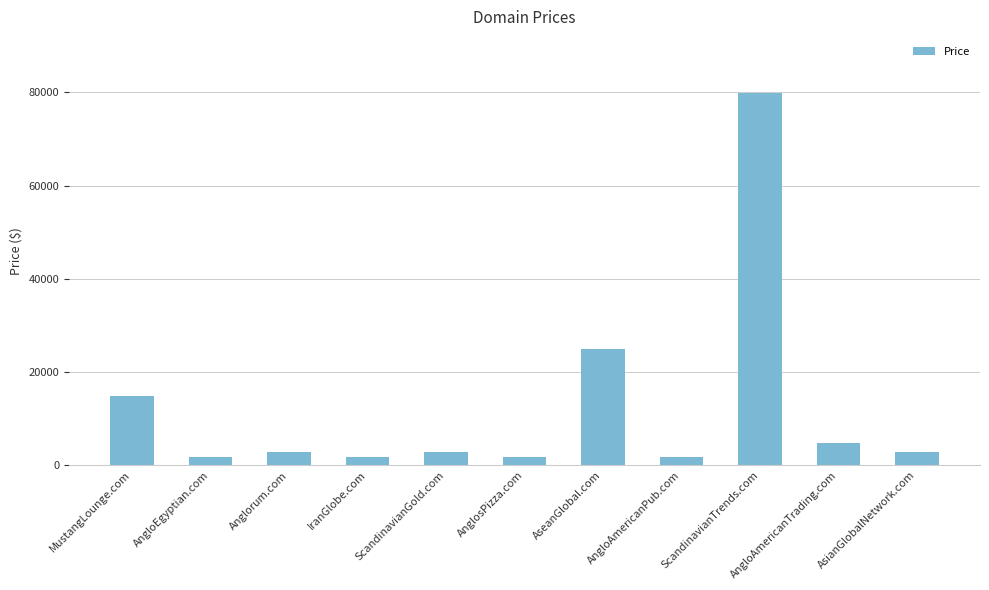

What is the change in value from IranGlobe.com to AsianGlobalNetwork.com?

+1000